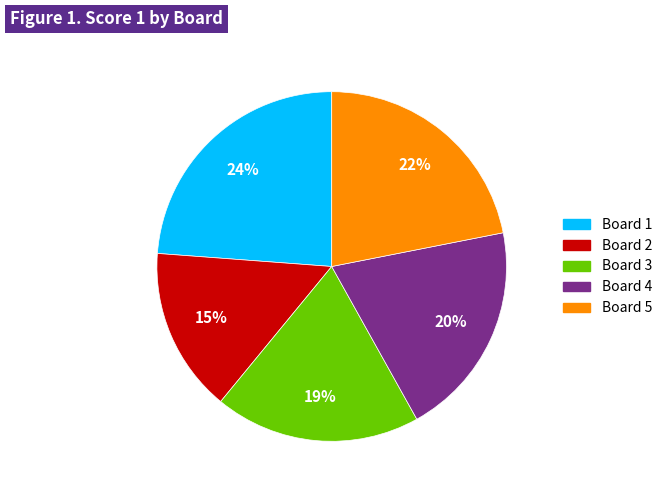

Which category has the smallest portion of the pie?

Board 2